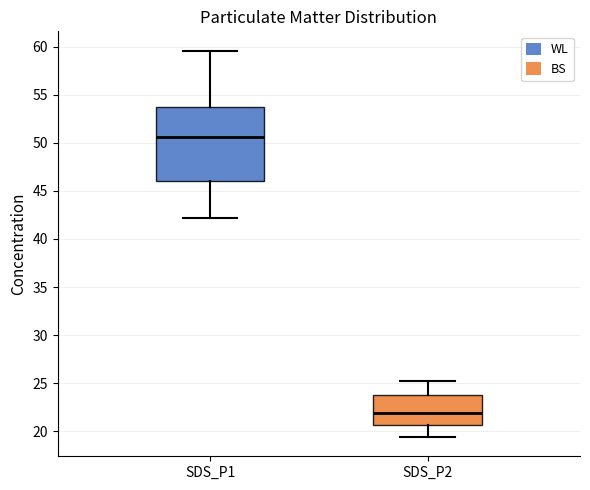

Reading left to right, read every box against the y-axis: the position of its median line, the range the box covers, and the ends of its whiskers. The values are not printed on the chart, so give them approximately, as read against the axis.

SDS_P1: median 50.5, box 46.0 to 53.5, whiskers 42.0 to 59.5
SDS_P2: median 22.0, box 20.5 to 23.5, whiskers 19.5 to 25.5